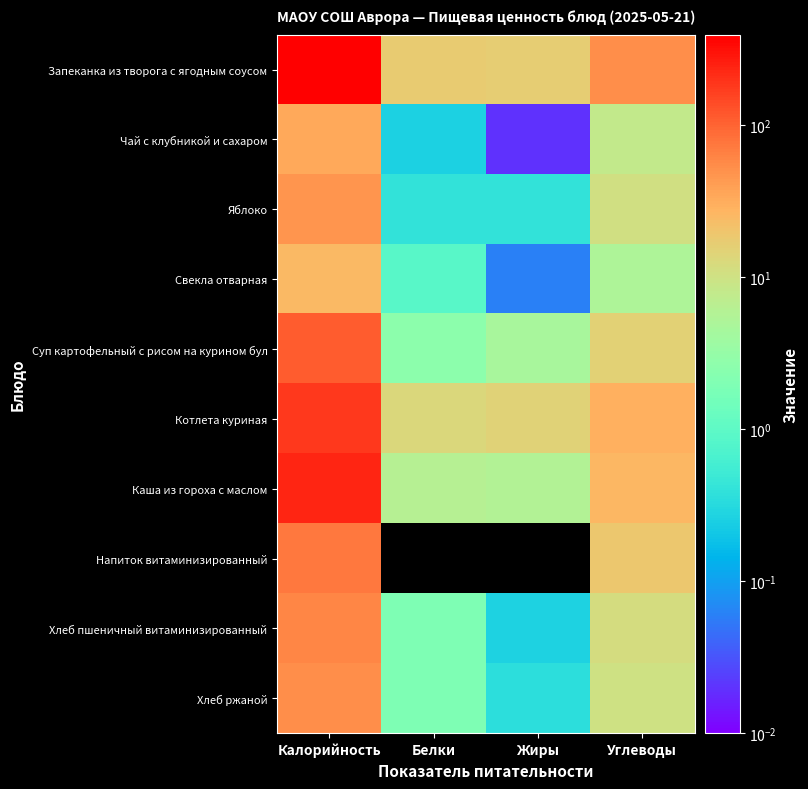

Which series has the largest total across all categories?

Запеканка из творога с ягодным соусом